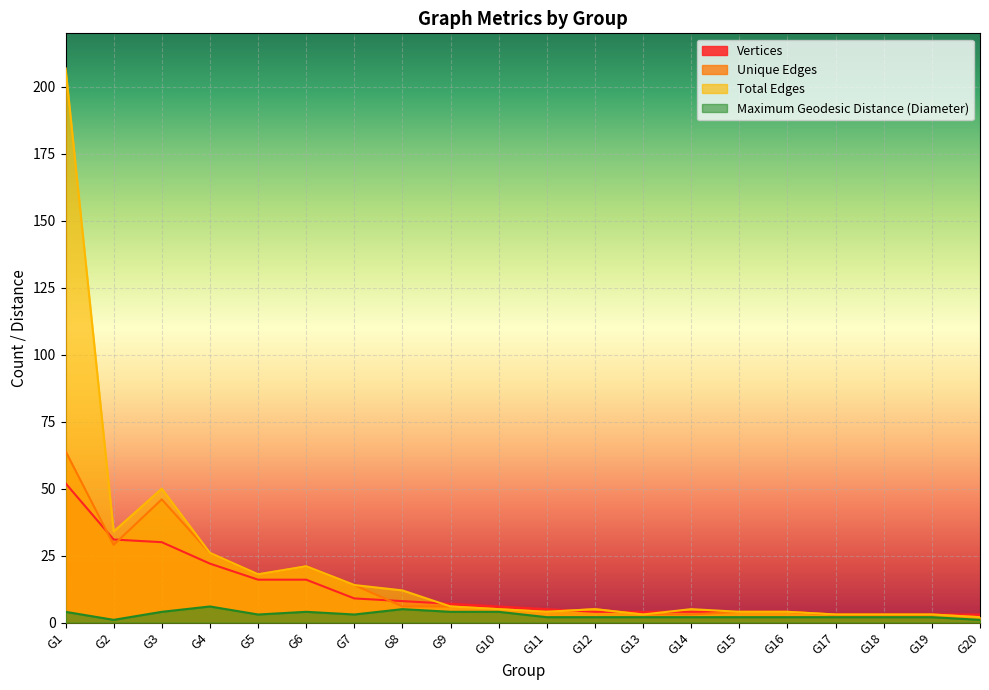

How many lines are shown in the chart?

4